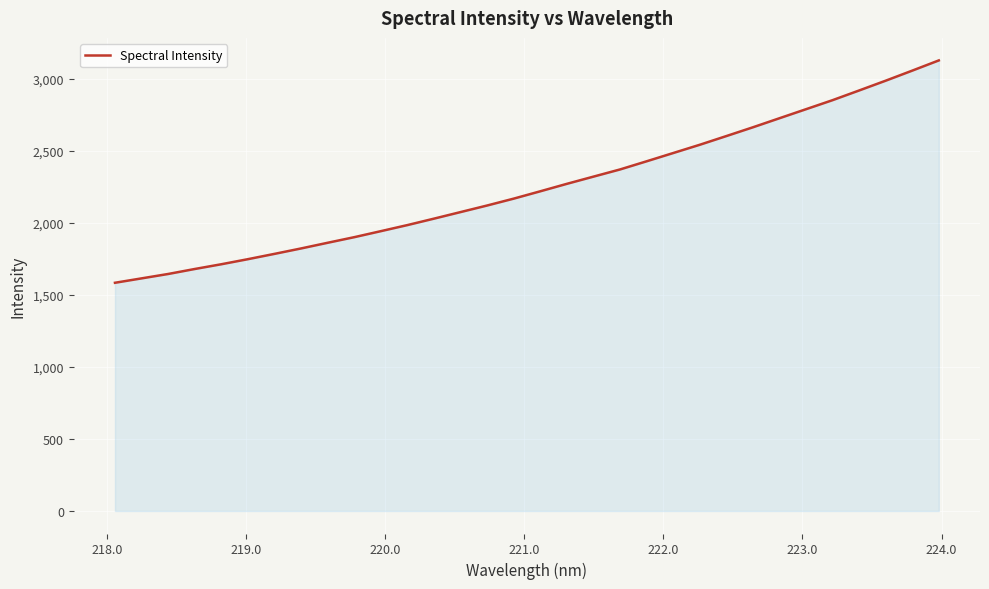

What is the difference between the maximum and minimum values?

1544.6